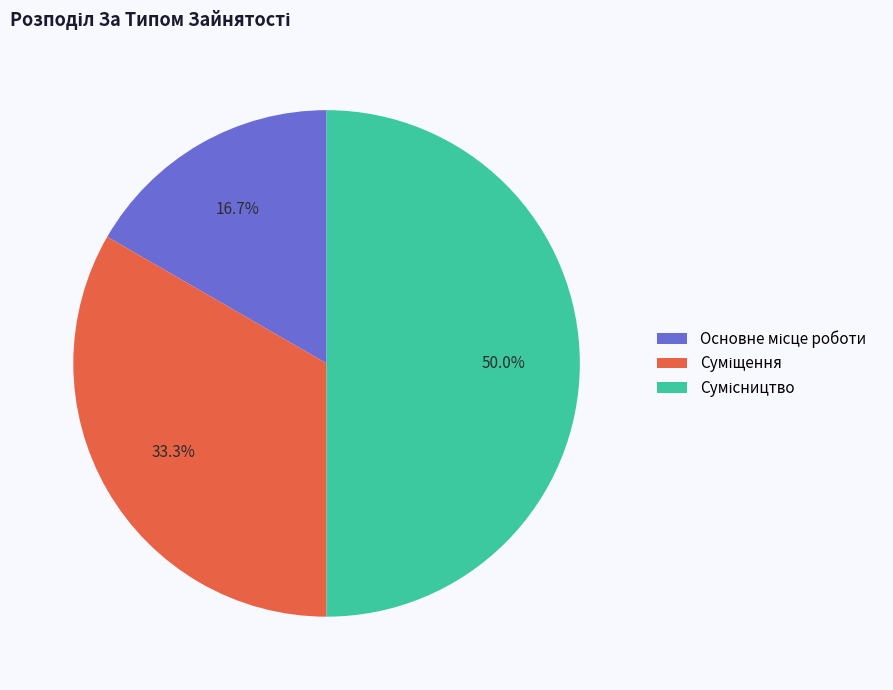

Rank the categories by value from lowest to highest.

Основне місце роботи, Суміщення, Сумісництво